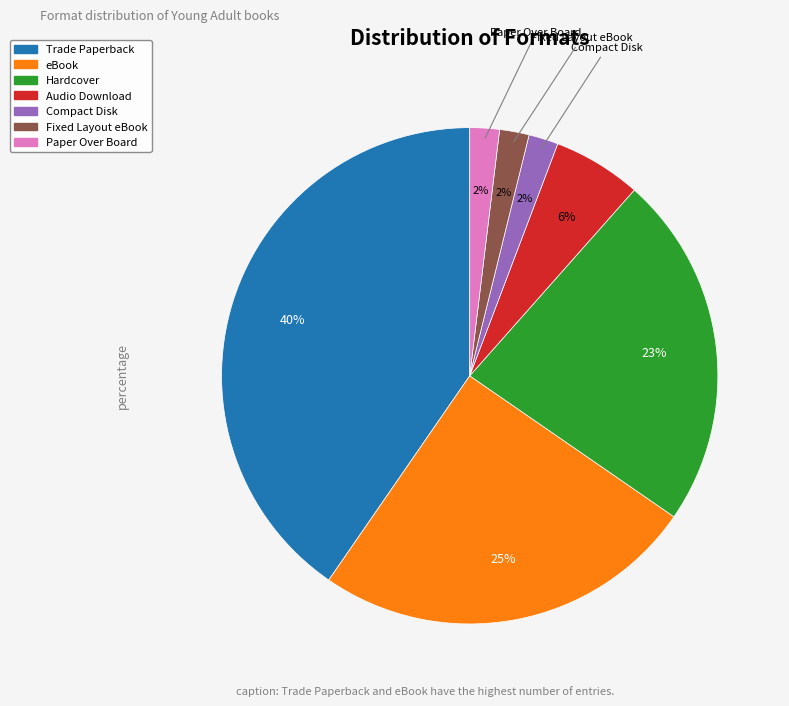

To the nearest percent, what percentage of the pie is Paper Over Board?

2%